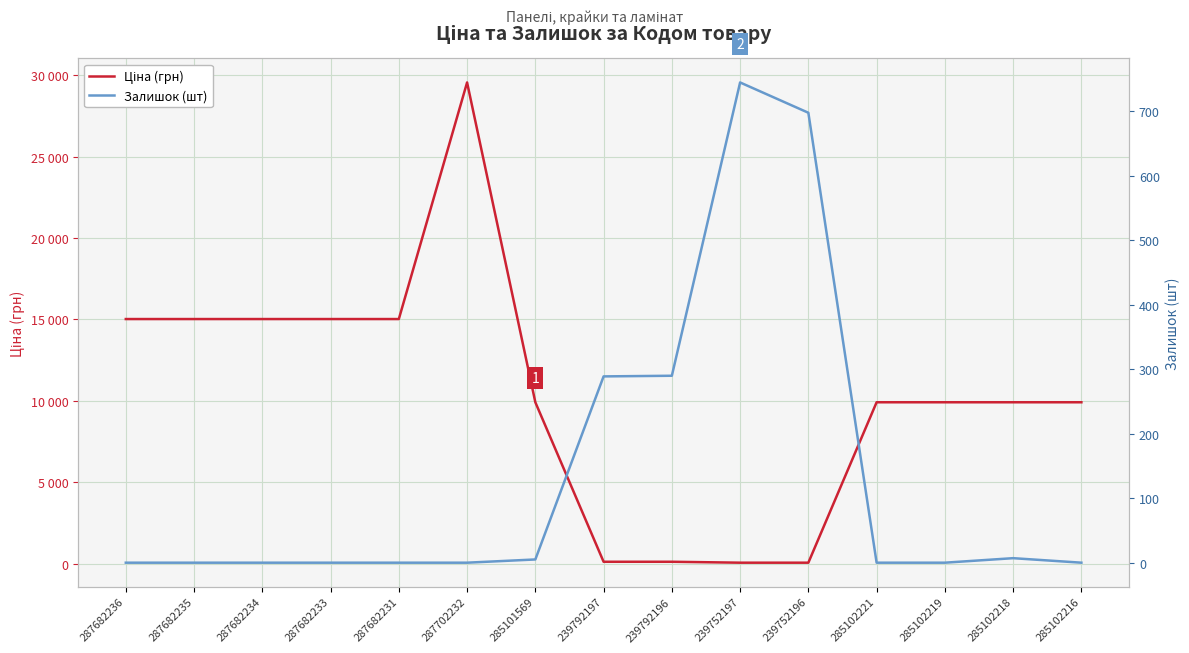

At which category does Ціна (грн) reach its first local peak?

287702232